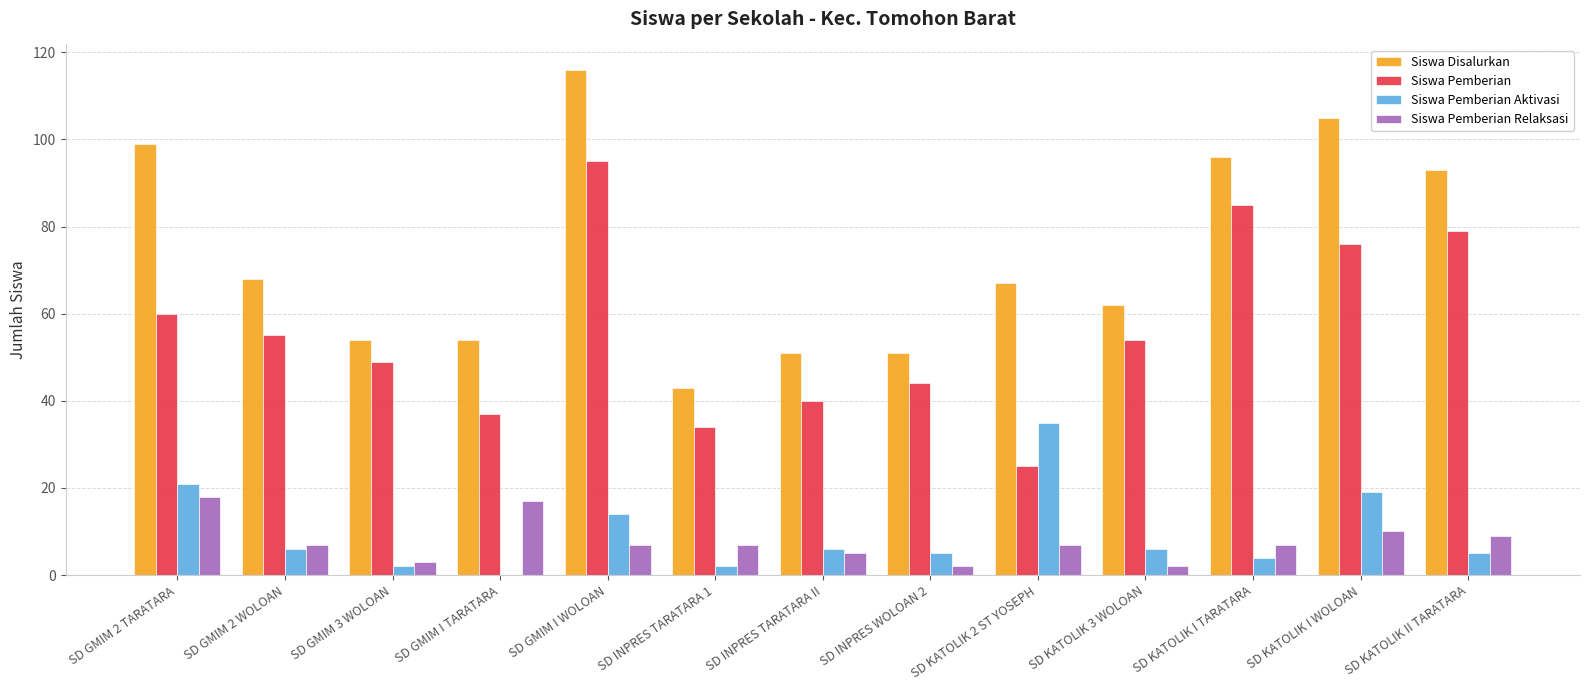

Is it true that Siswa Pemberian Aktivasi equals 33 at SD GMIM 2 TARATARA?

False